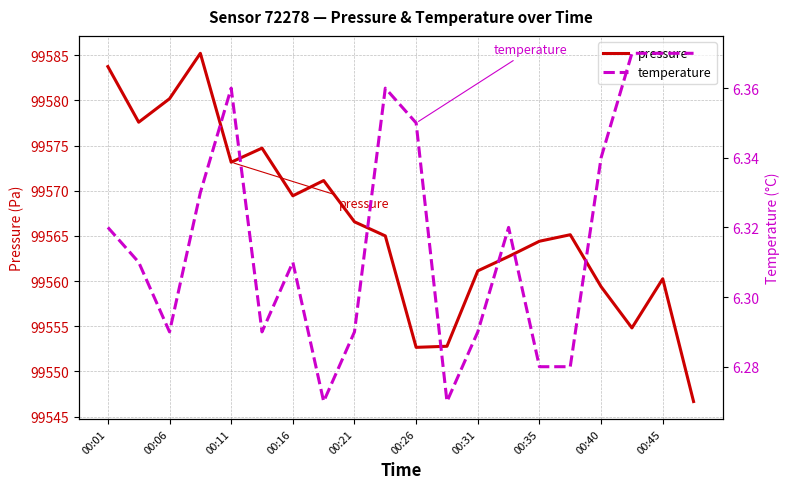

Is it true that pressure equals 99552.7 at 00:26?

True